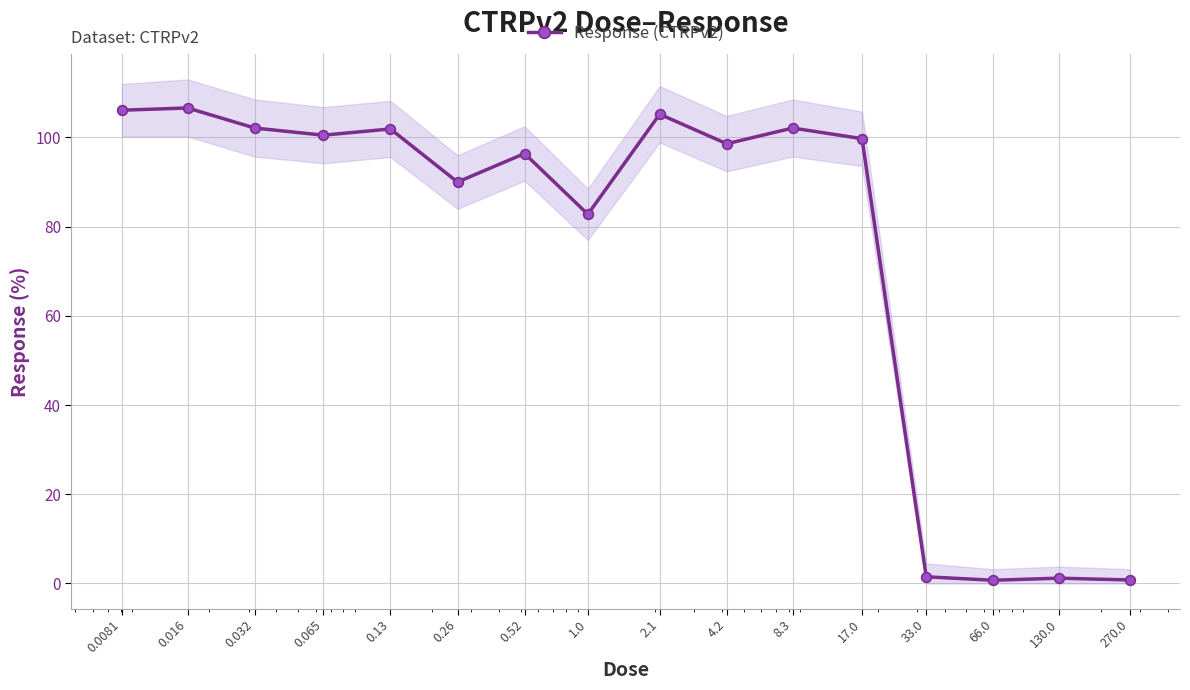

How many points are higher than both their immediate neighbors (excluding endpoints)?

6